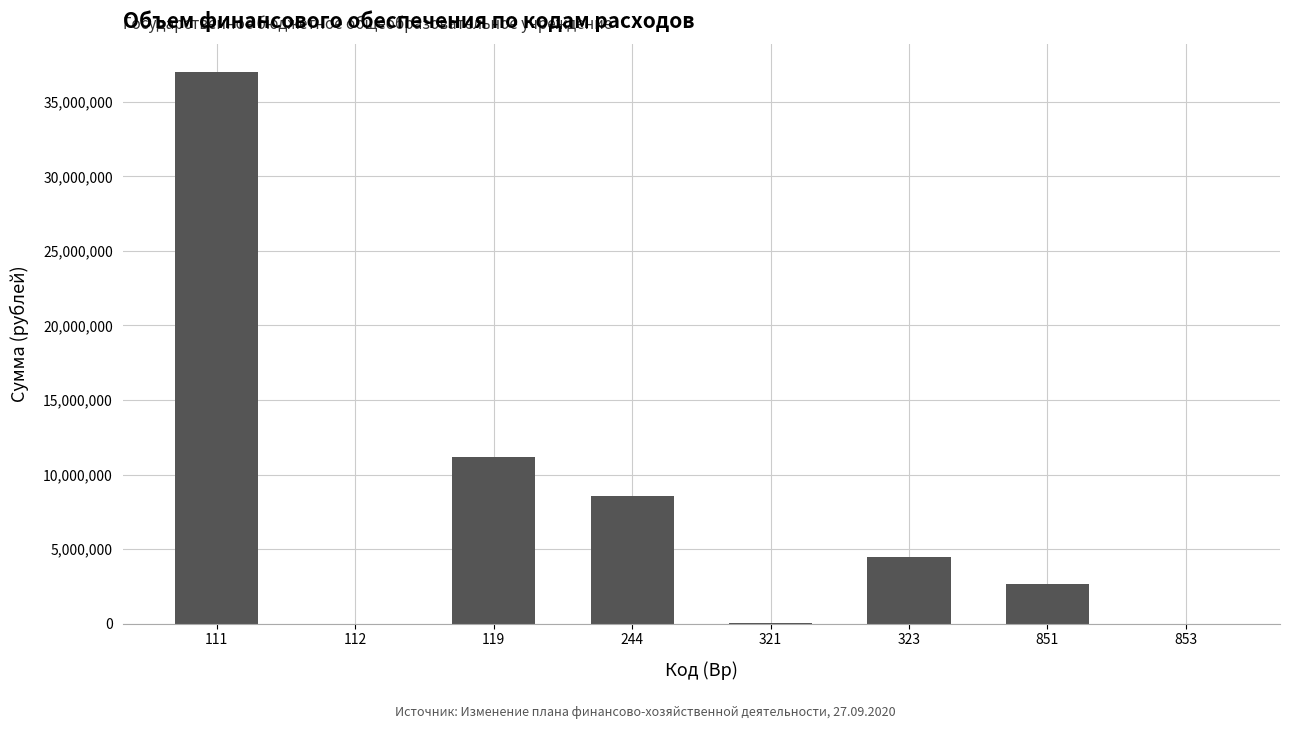

What is the ratio of the value at 119 to the value at 321?

526.8